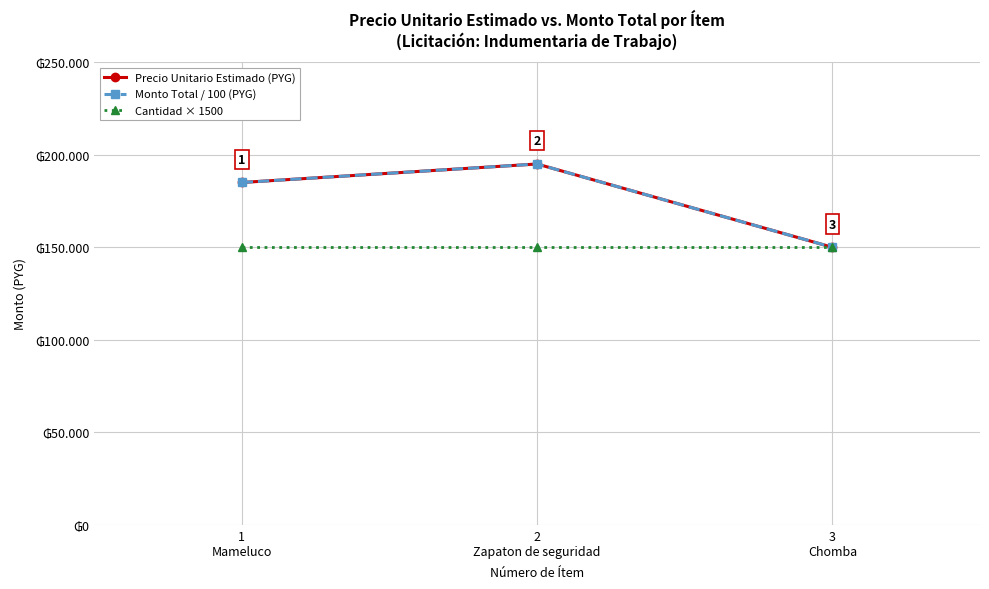

Is it true that Cantidad × 1500 equals 258617 at 1
Mameluco?

False